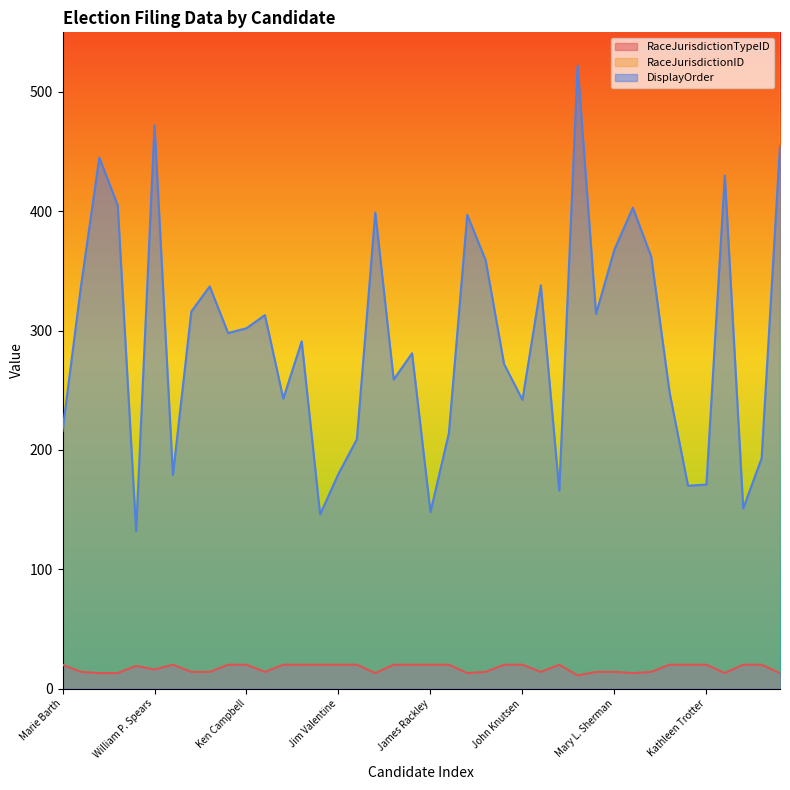

Reading right to left, list all the values displayed in this chart.

RaceJurisdictionTypeID: 13	20	20	13	20	20	20	14	13	14	14	11	20	14	20	20	14	13	20	20	20	20	13	20	20	20	20	20	14	20	20	14	14	20	16	19	13	13	14	20
RaceJurisdictionID: 76539	76479	76470	76523	76477	76477	76486	76581	76541	76582	76571	76733	76477	76576	76487	76720	76580	76519	76482	76470	76491	76718	76519	76481	76717	76470	76492	76487	76571	76498	76498	76576	79857	76717	76561	76591	76541	76535	76576	76482
DisplayOrder: 455	193	151	430	171	170	248	362	403	368	314	522	166	338	242	272	359	397	214	148	281	259	399	209	180	146	291	243	313	302	298	337	316	179	472	132	405	445	337	216